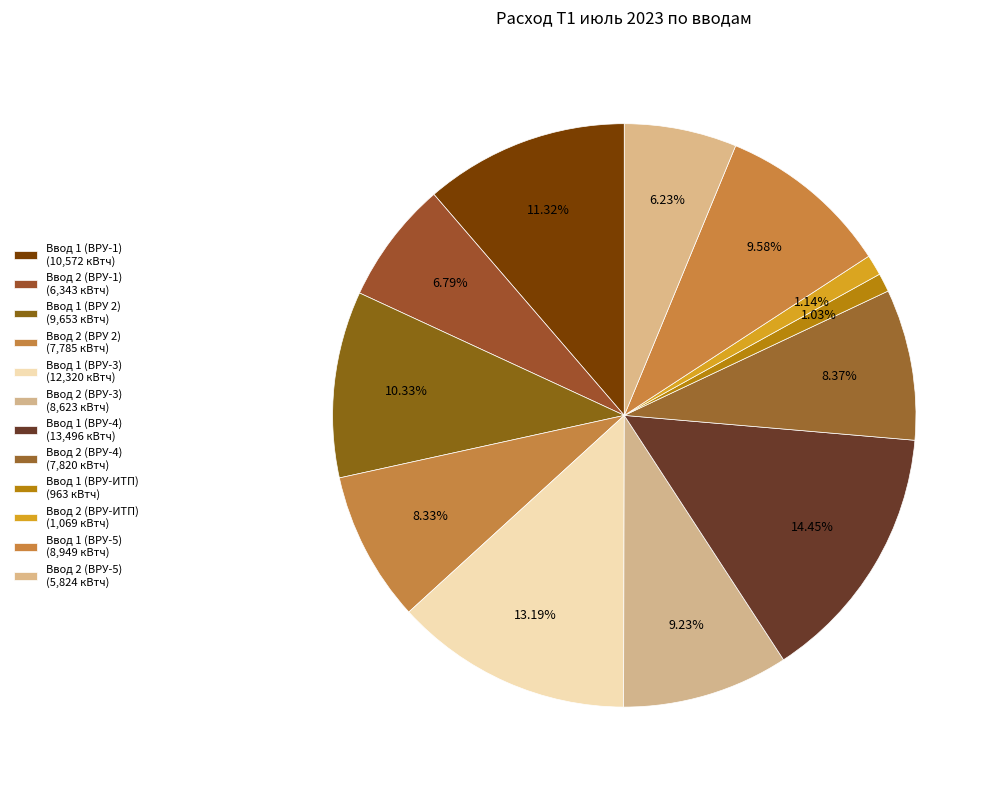

To the nearest percent, what portion does Ввод 1 (ВРУ-4) represent?

14%